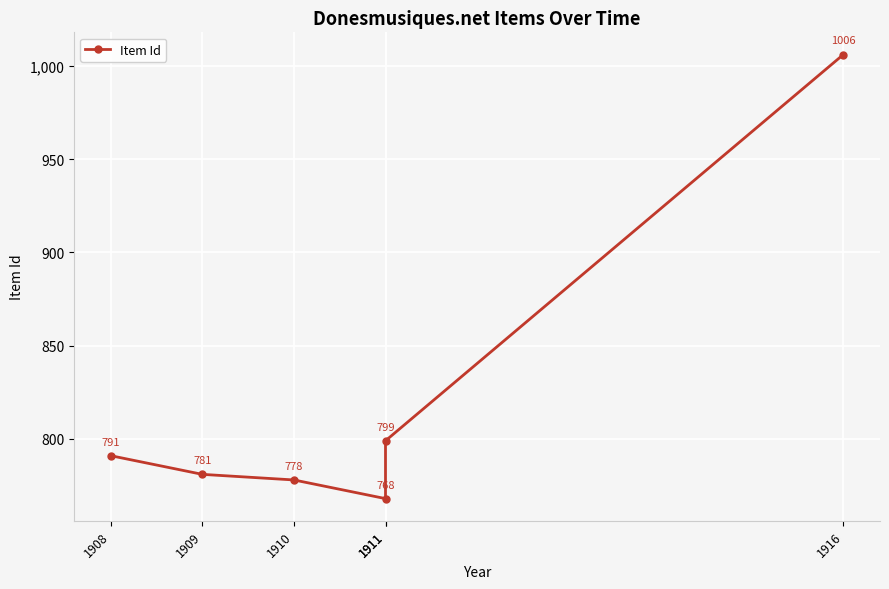

Is it true that the value at 1911 is 768?

True